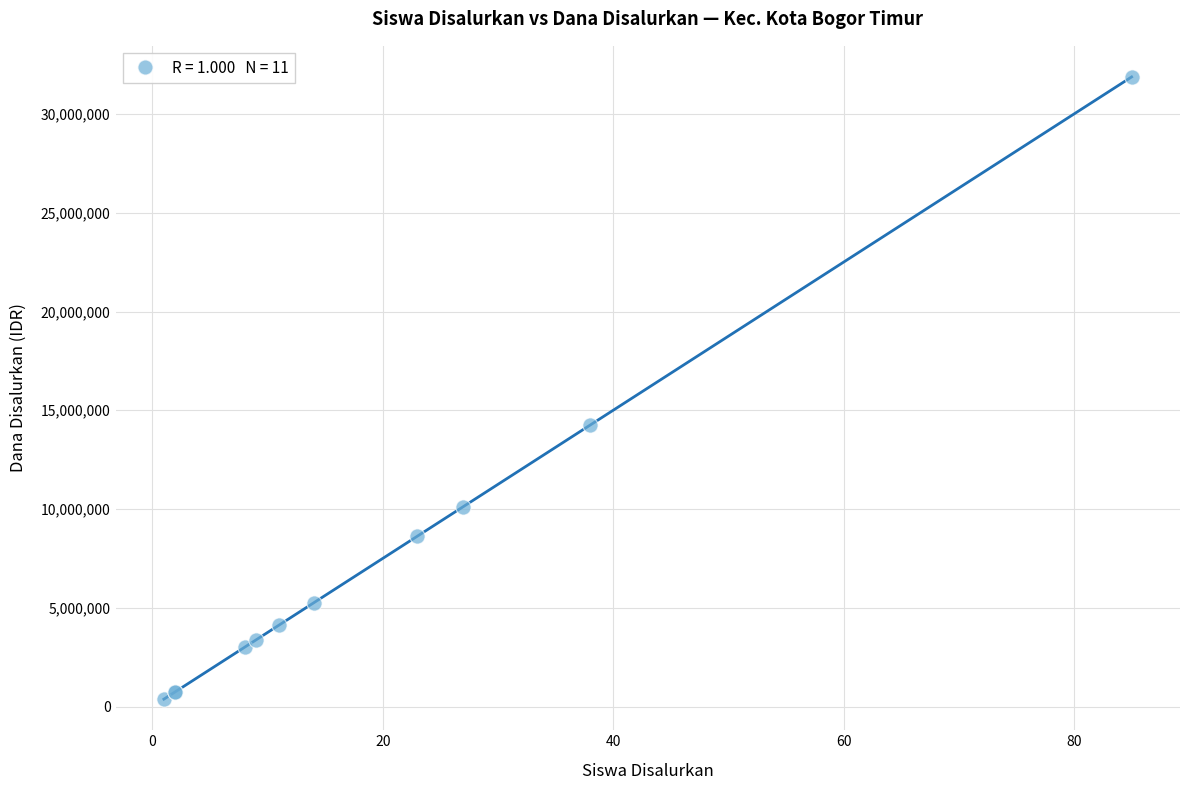

What Y value in the scatter plot is closest to 16125000?

14250000